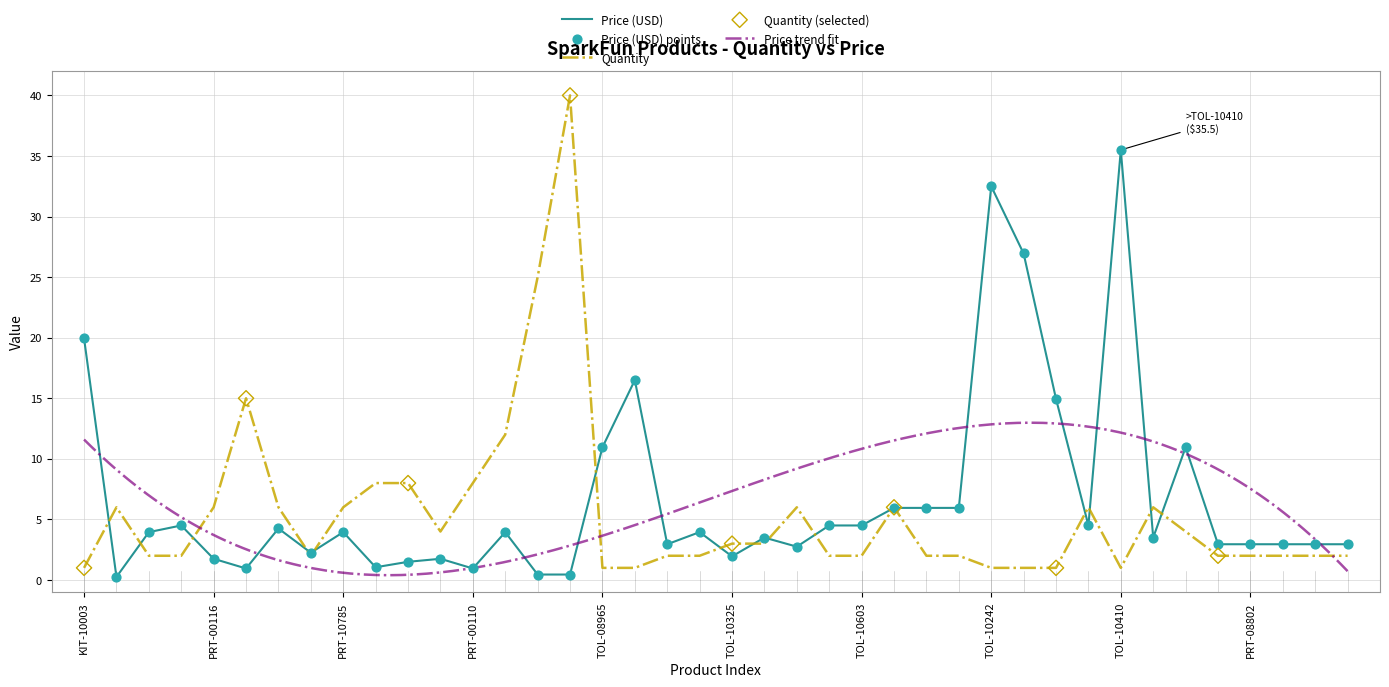

Which series reaches the maximum Y coordinate?

Quantity